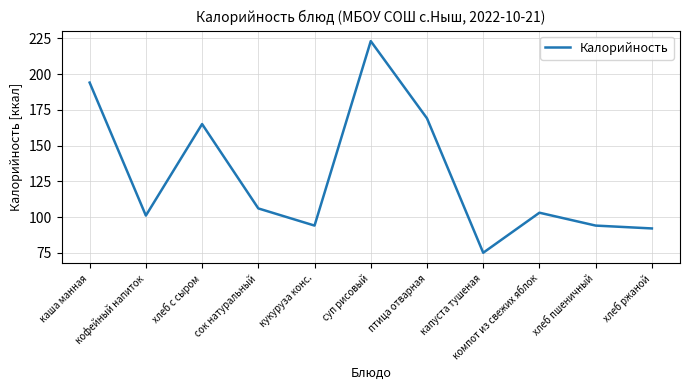

Is this an area chart (filled region under the line)?

No